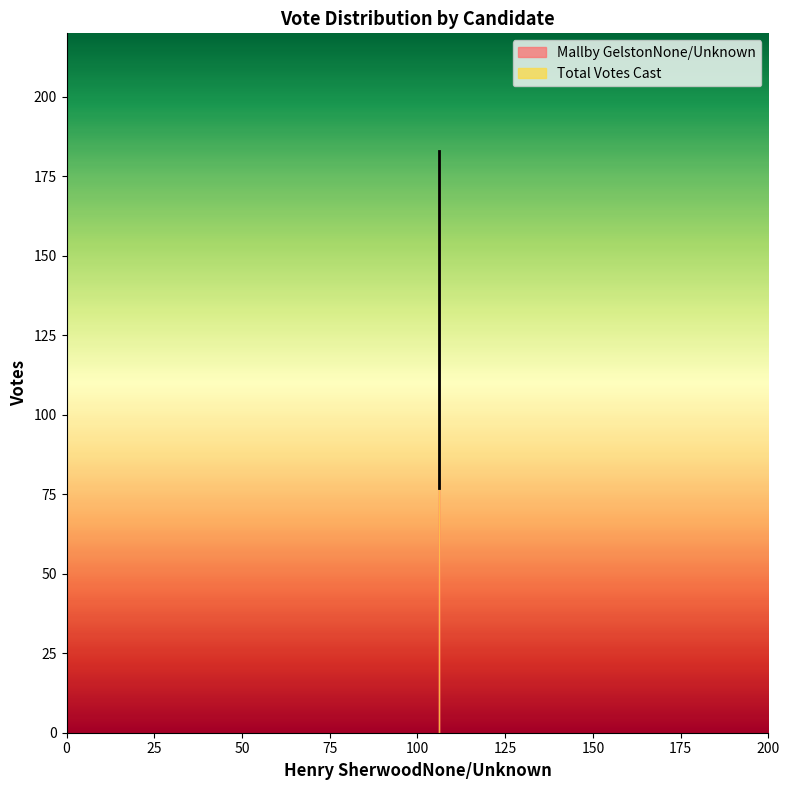

Which series has the largest total across all categories?

Total Votes Cast